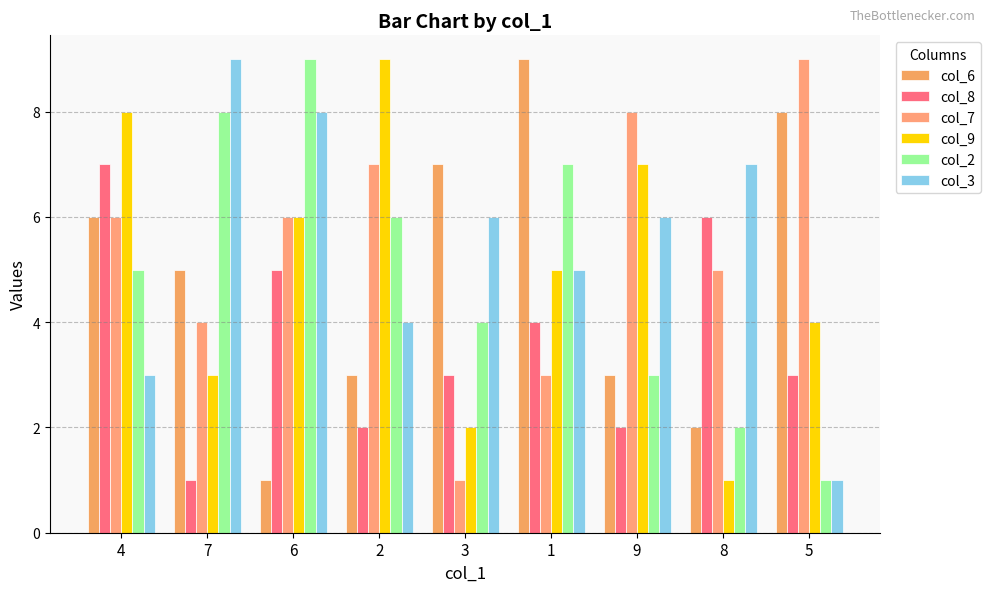

Reading left to right, list all the values displayed in this chart.

col_6: 4=6	7=5	6=1	2=3	3=7	1=9	9=3	8=2	5=8
col_8: 4=7	7=1	6=5	2=2	3=3	1=4	9=2	8=6	5=3
col_7: 4=6	7=4	6=6	2=7	3=1	1=3	9=8	8=5	5=9
col_9: 4=8	7=3	6=6	2=9	3=2	1=5	9=7	8=1	5=4
col_2: 4=5	7=8	6=9	2=6	3=4	1=7	9=3	8=2	5=1
col_3: 4=3	7=9	6=8	2=4	3=6	1=5	9=6	8=7	5=1